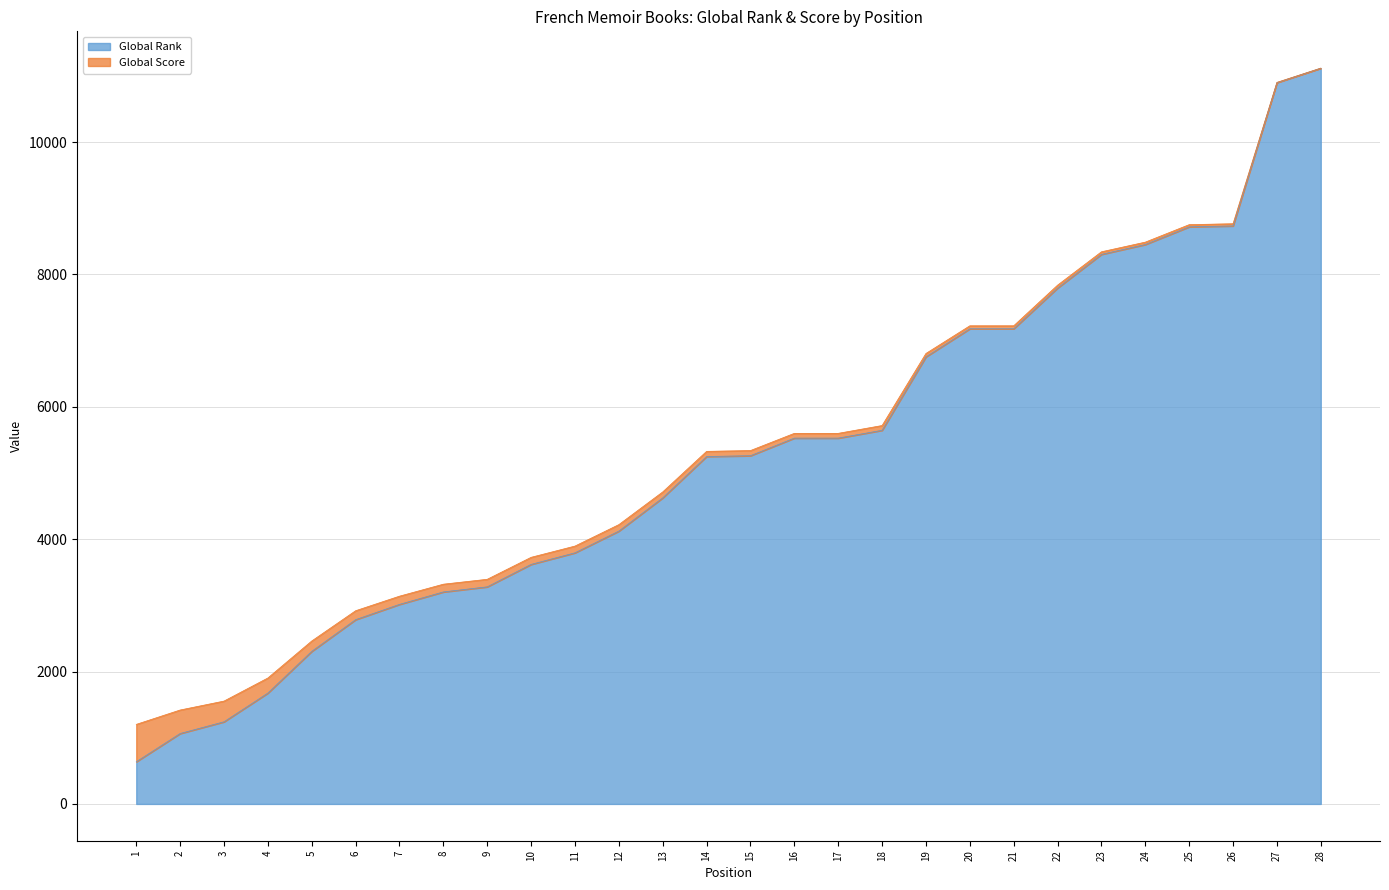

Rank the categories by value from lowest to highest.

1, 2, 3, 4, 5, 6, 7, 8, 9, 10, 11, 12, 13, 14, 15, 16, 17, 18, 19, 20, 21, 22, 23, 24, 25, 26, 27, 28